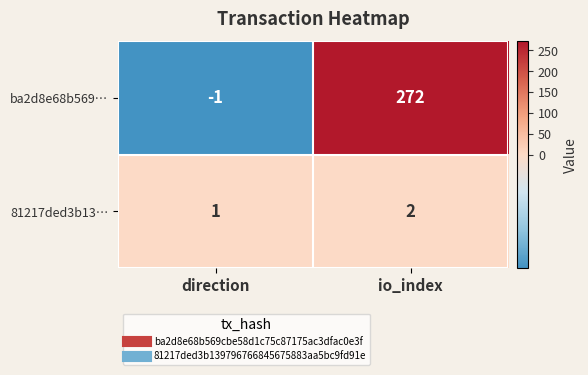

What value does the ba2d8e68b569… series have at io_index?

272